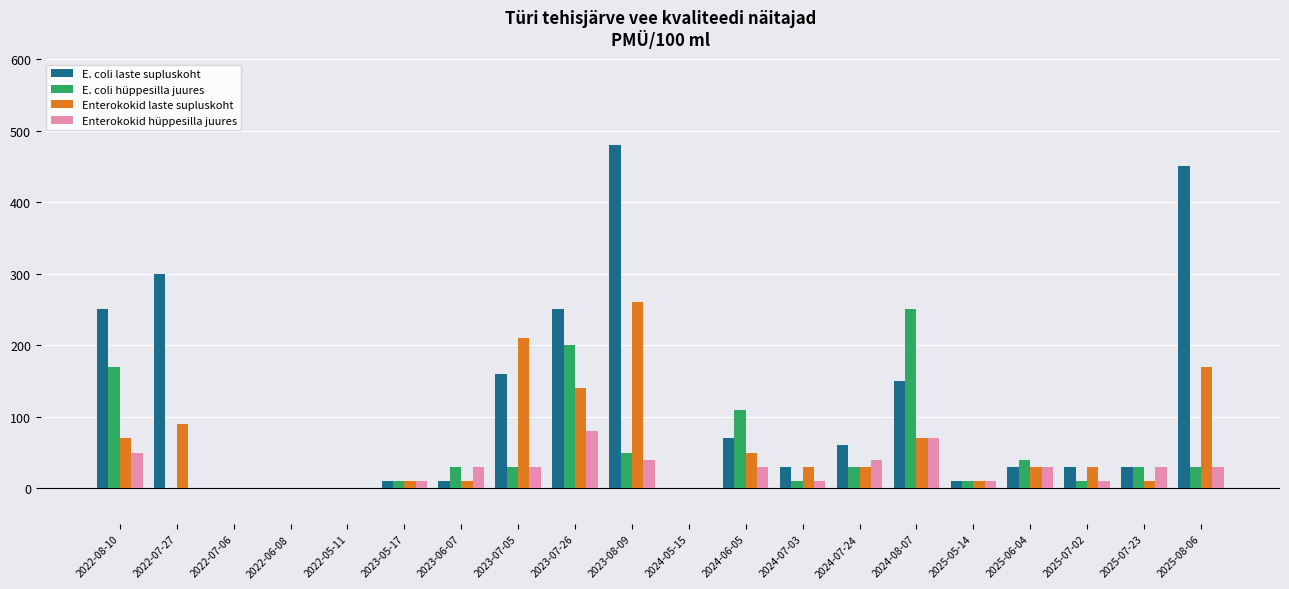

What are all the series names shown in the legend?

E. coli laste supluskoht, E. coli hüppesilla juures, Enterokokid laste supluskoht, Enterokokid hüppesilla juures